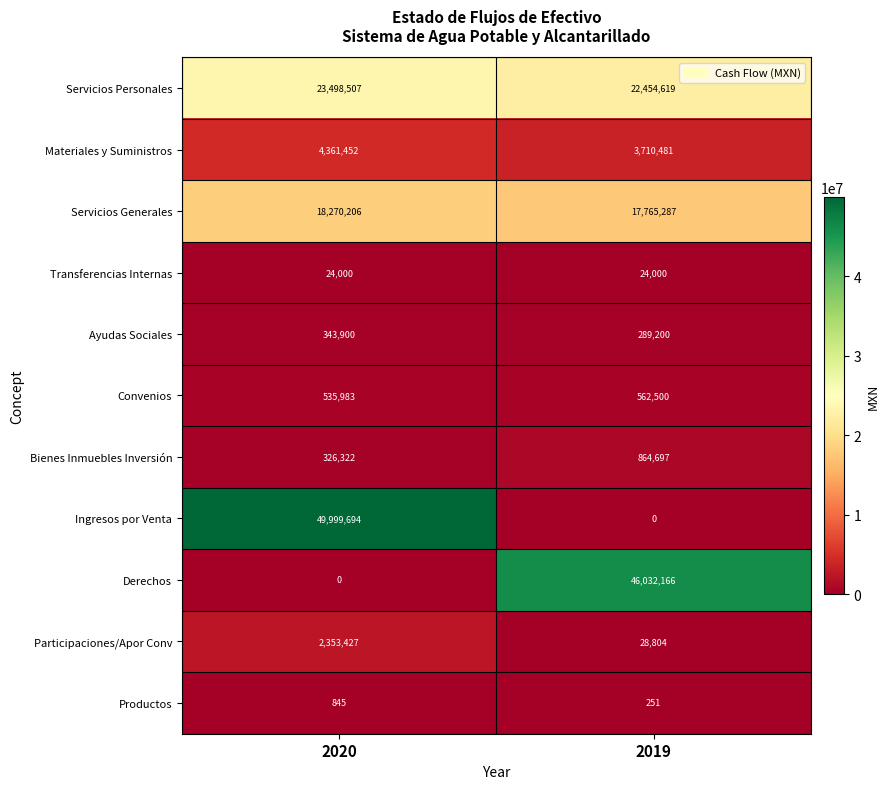

Between 2020 and 2019, which series saw the biggest shift?

Ingresos por Venta